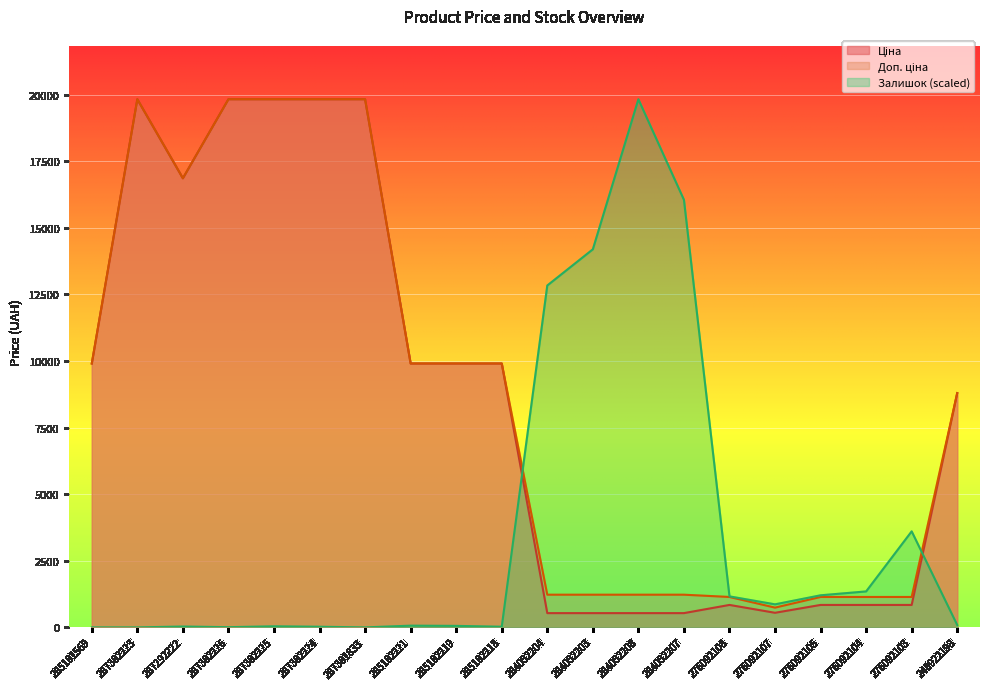

Rank the series by their maximum value, from highest to lowest.

Ціна, Доп. ціна, Залишок